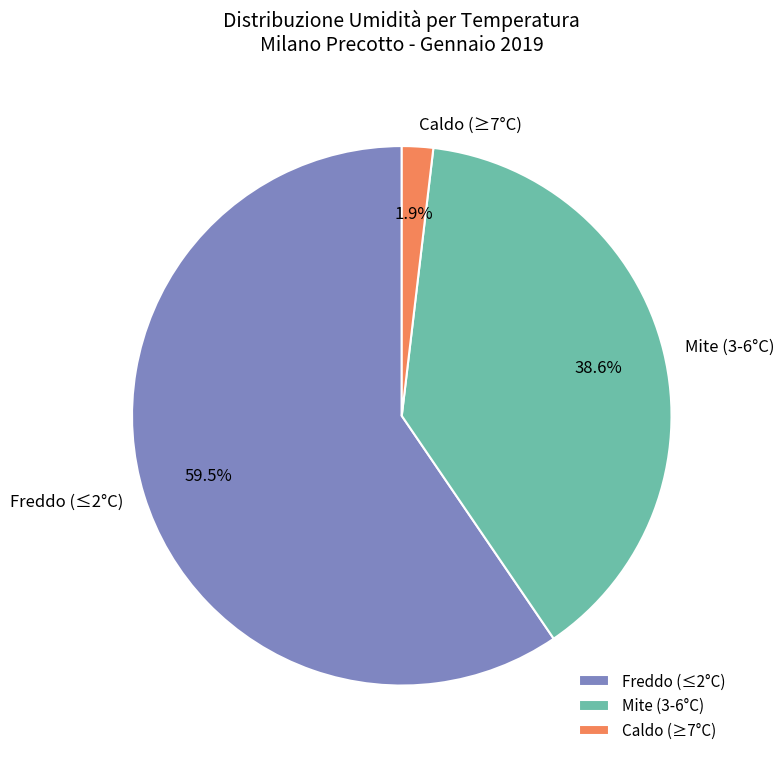

Combined, do Caldo (≥7°C) and Mite (3-6°C) account for over 50%?

No